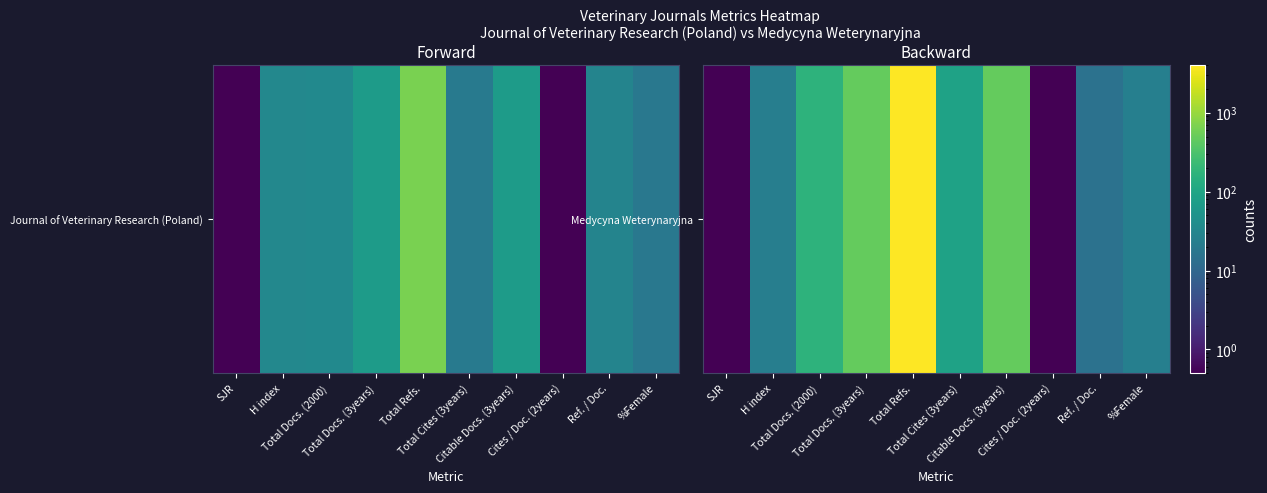

The chart shows a value of 9.9 at Ref. / Doc.. True or false?

False